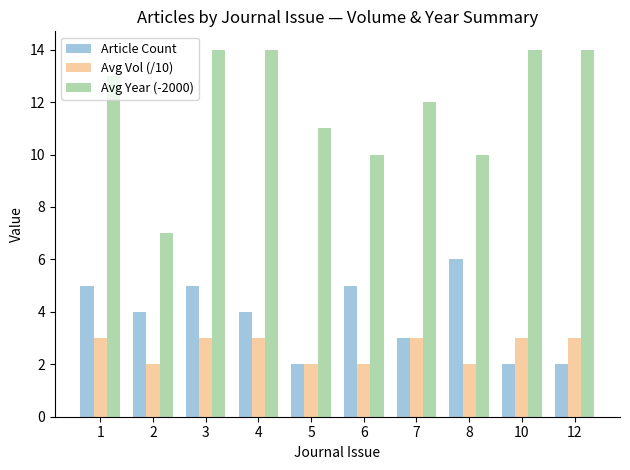

Which series has the largest total across all categories?

Avg Year (-2000)